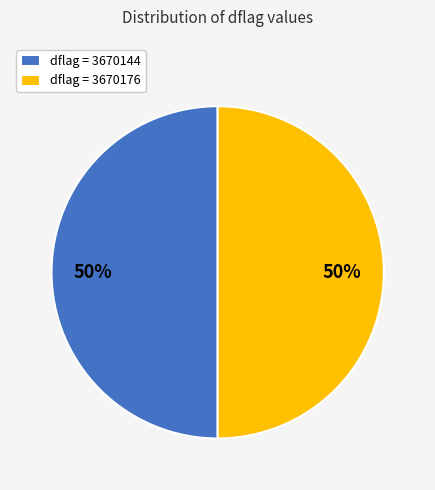

To the nearest percent, what portion does dflag = 3670176 represent?

50%